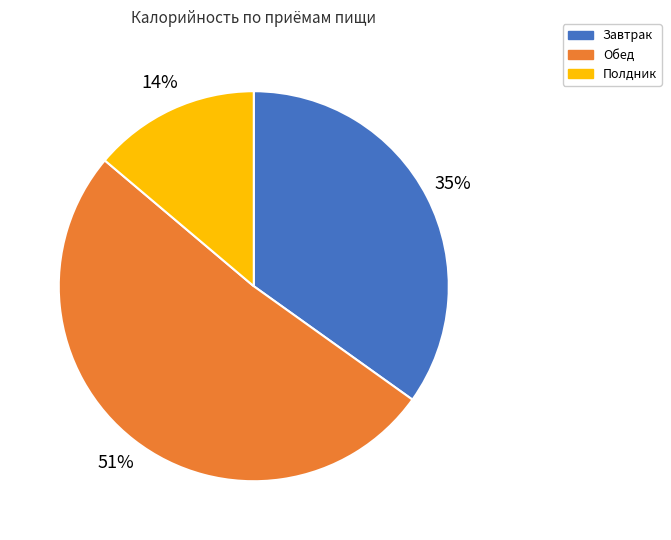

Is it true that Полдник is 14% of the pie?

True